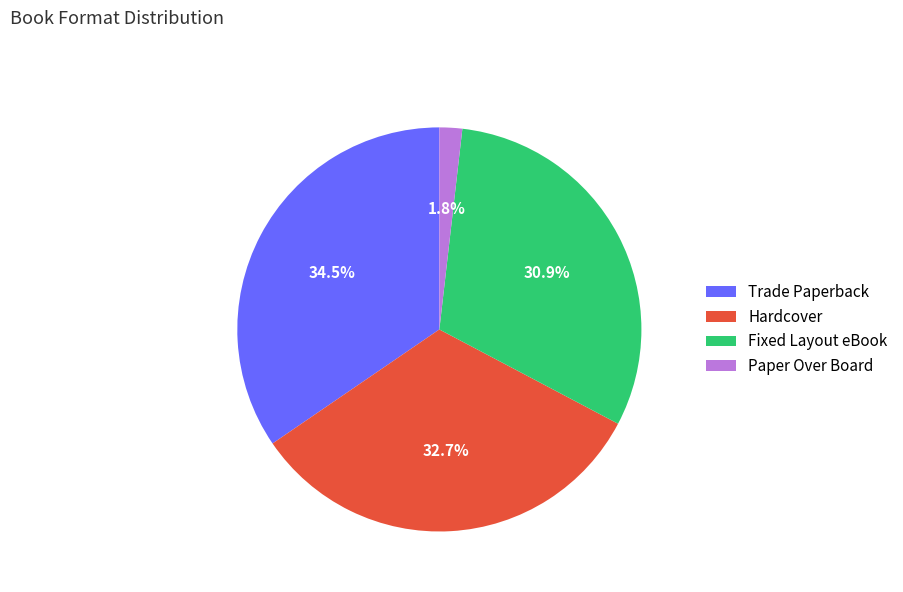

Which category has the smallest portion of the pie?

Paper Over Board